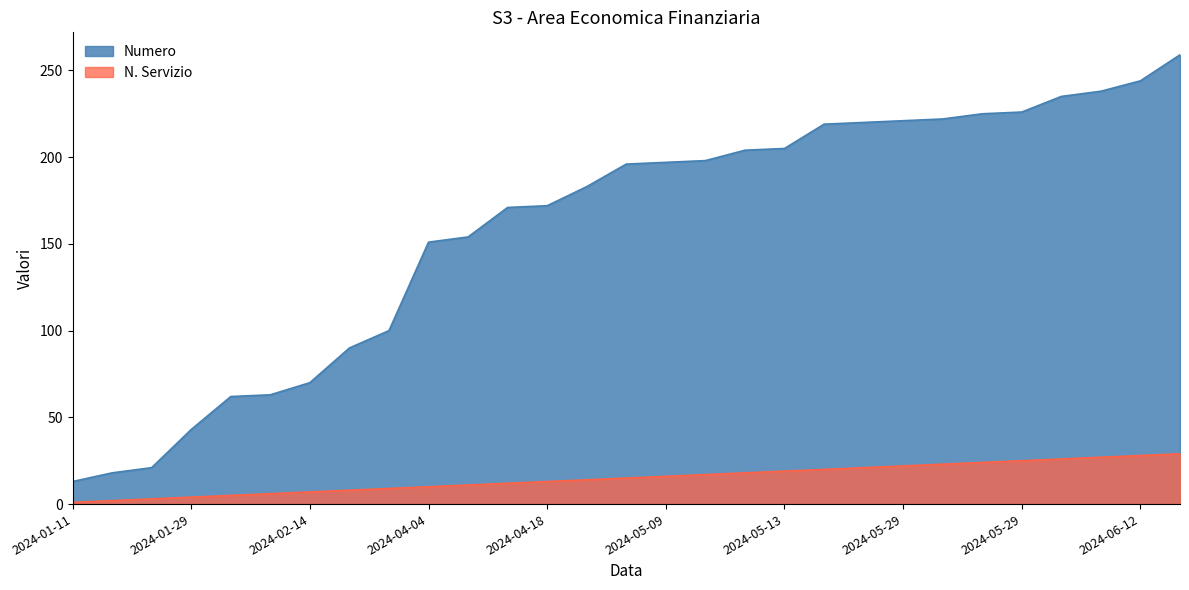

Does the chart have visible grid lines?

No